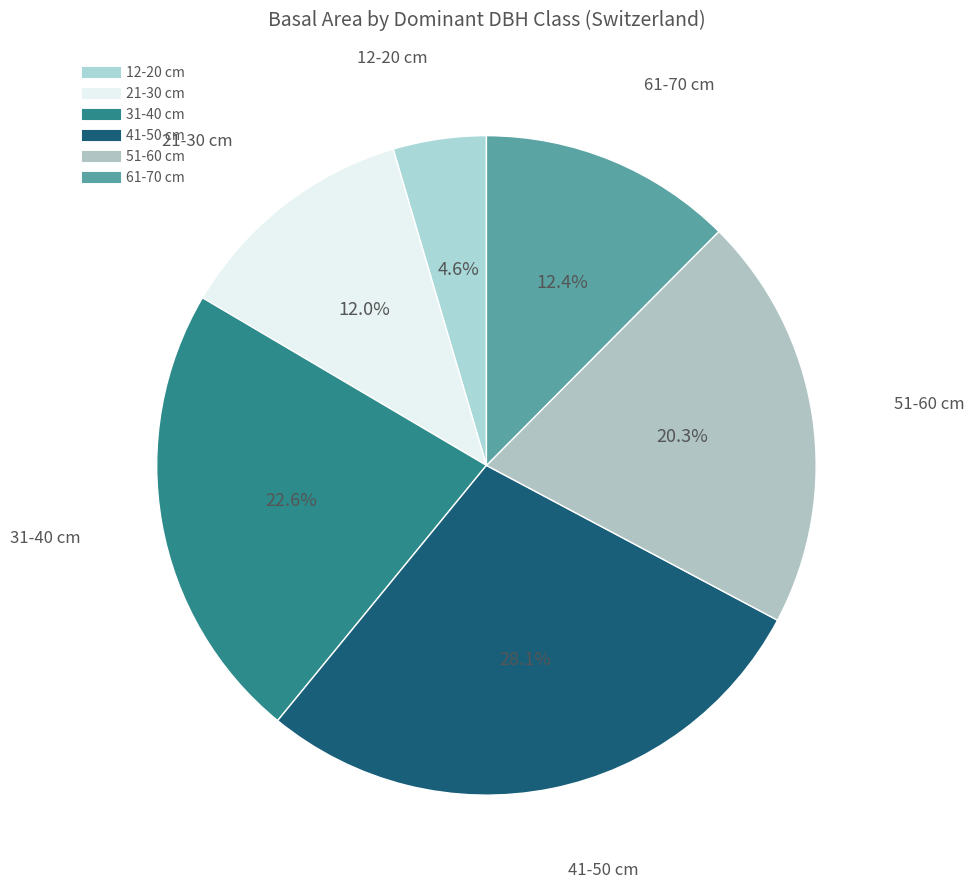

What is the total percentage of 61-70 cm and 31-40 cm?

35.0%